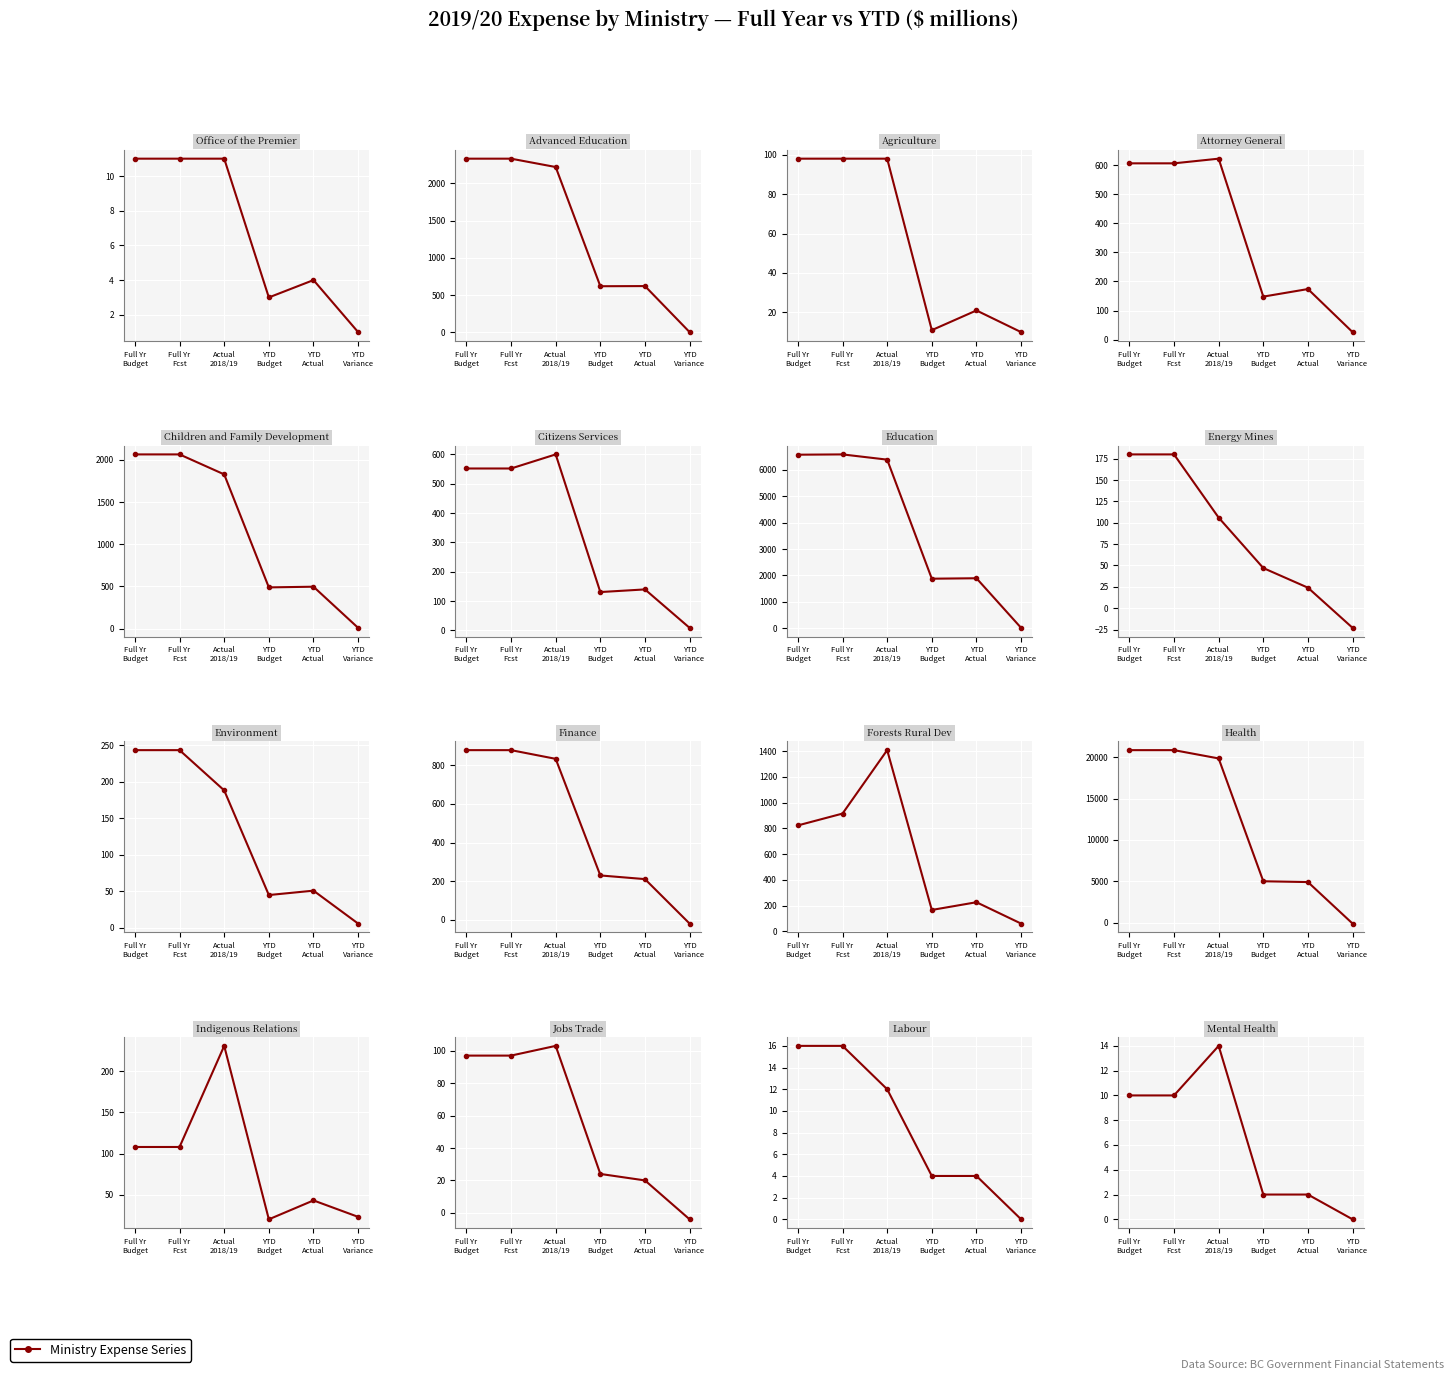

True or false: YTD Actual and Actual 2018/19 intersect in this chart.

False